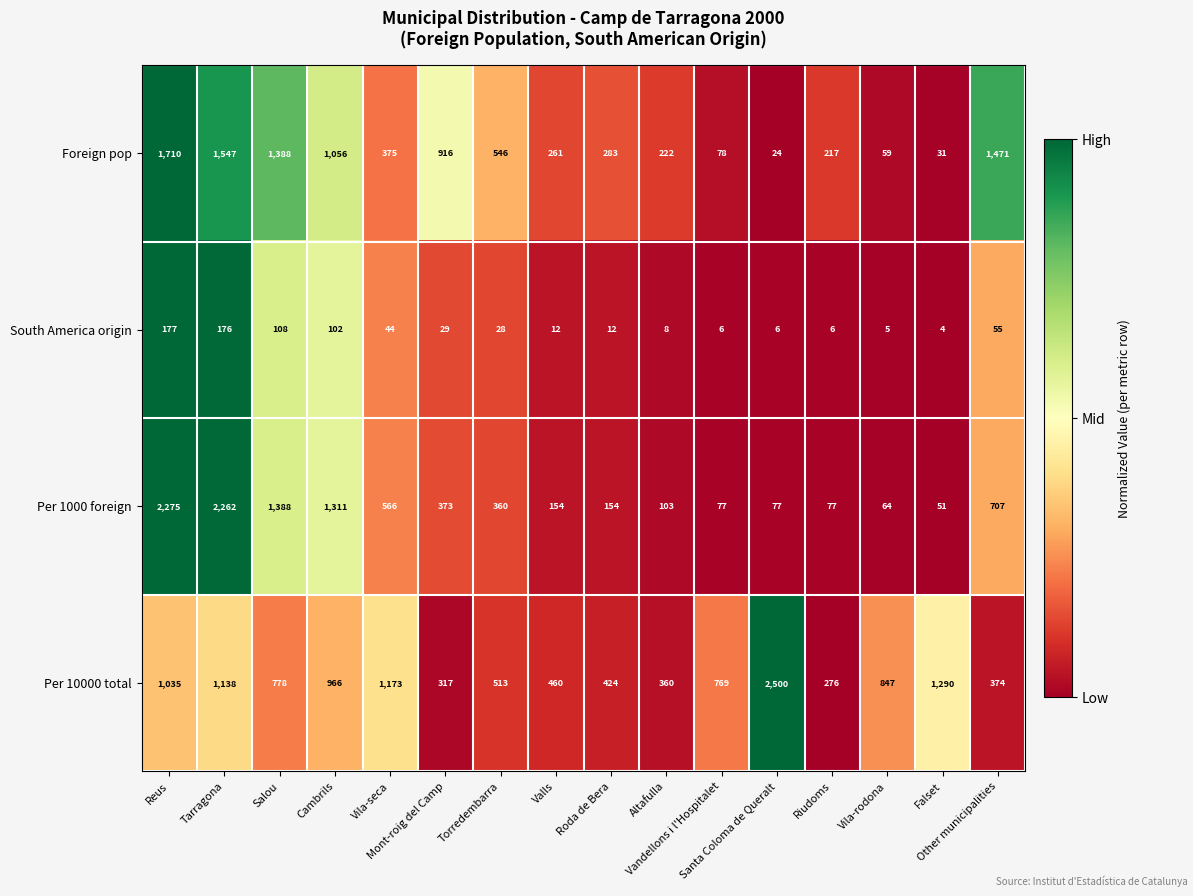

What is the sum of all South America origin values?

778